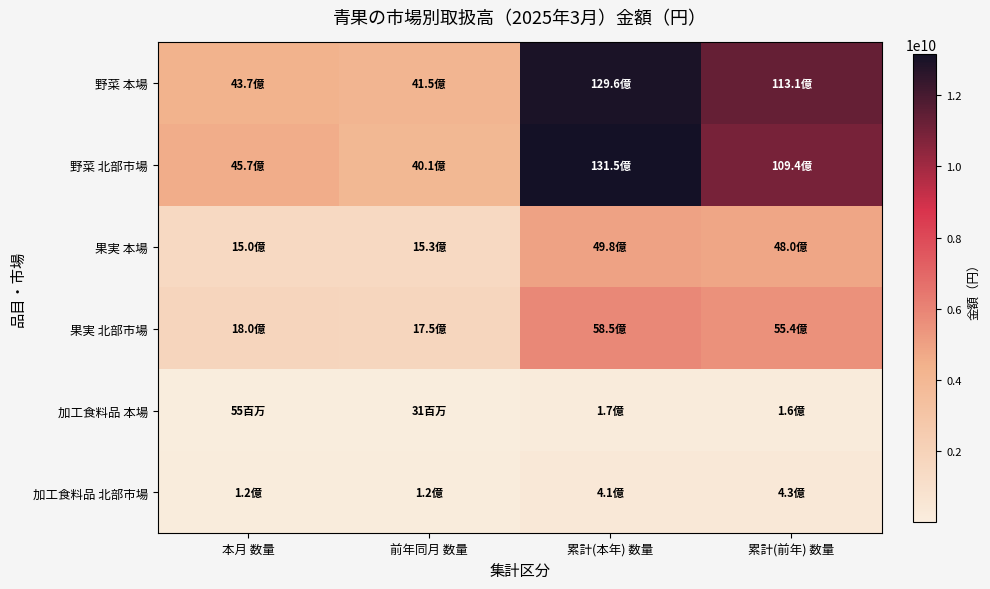

Reading left to right, what are all the values shown in this chart?

野菜 本場: 本月 数量=4365953266	前年同月 数量=4145014854	累計(本年) 数量=12963263258	累計(前年) 数量=11310674752
野菜 北部市場: 本月 数量=4568648089	前年同月 数量=4013939631	累計(本年) 数量=13150395506	累計(前年) 数量=10944906635
果実 本場: 本月 数量=1498562556	前年同月 数量=1530905436	累計(本年) 数量=4980081174	累計(前年) 数量=4797990147
果実 北部市場: 本月 数量=1795185343	前年同月 数量=1746908862	累計(本年) 数量=5847065792	累計(前年) 数量=5538272832
加工食料品 本場: 本月 数量=55383037	前年同月 数量=31299718	累計(本年) 数量=169838268	累計(前年) 数量=156712898
加工食料品 北部市場: 本月 数量=122957944	前年同月 数量=117418162	累計(本年) 数量=405875001	累計(前年) 数量=427745439